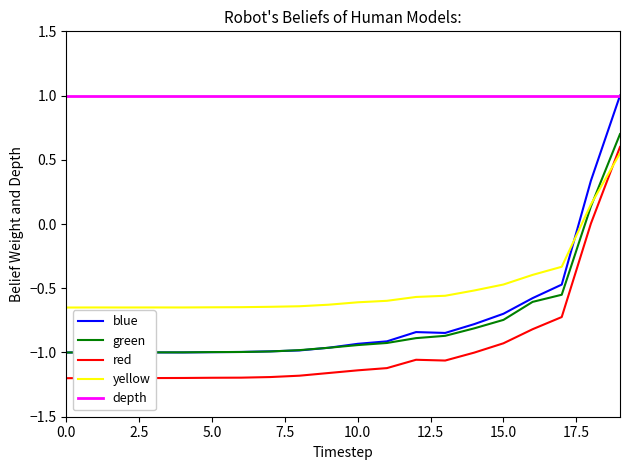

Which series has the widest spread of values?

blue